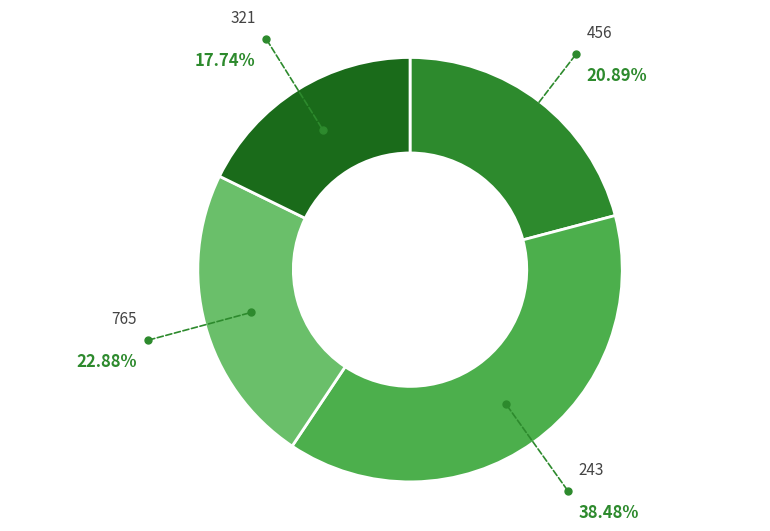

Is there any slice that represents more than half of the pie?

No